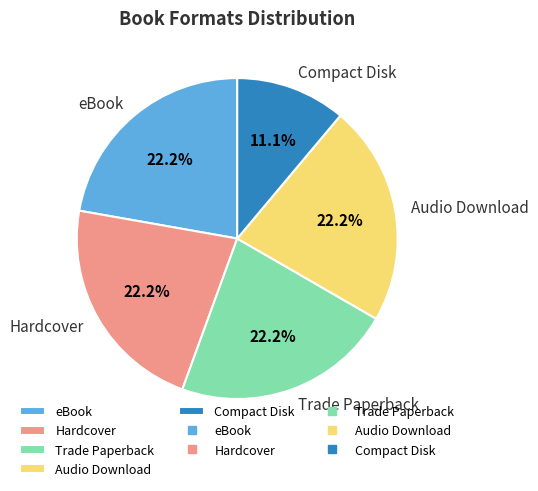

True or false: eBook accounts for 17% of the total.

False